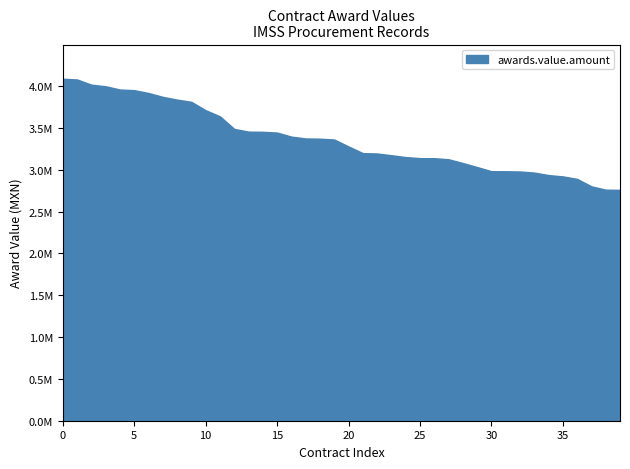

Count the number of values greater than 3363230.

20